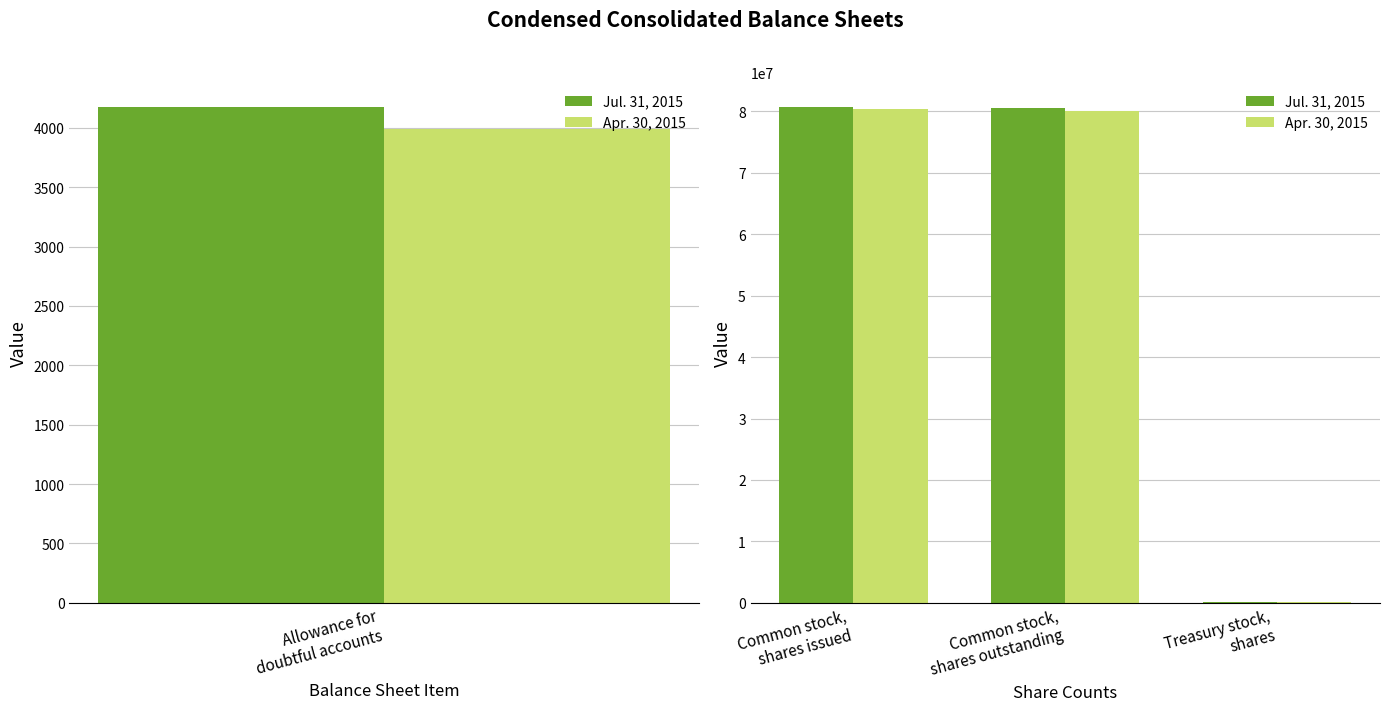

Are the bars grouped side by side (vs. stacked)?

Yes